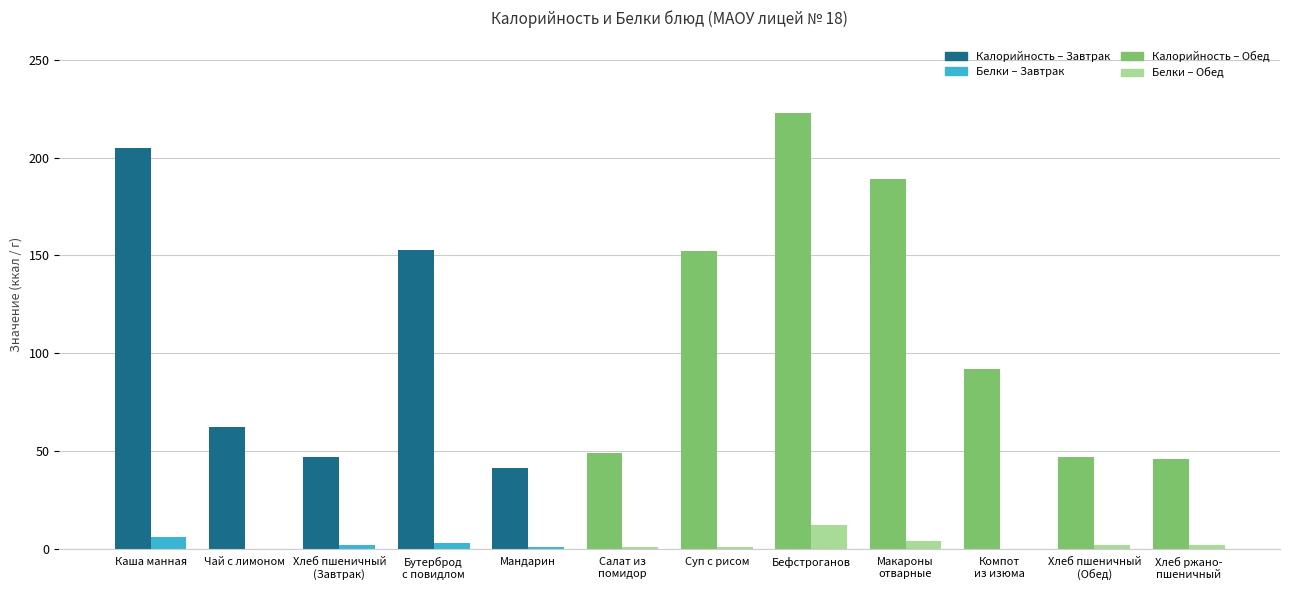

Which label corresponds to the largest value in the chart?

Бефстроганов